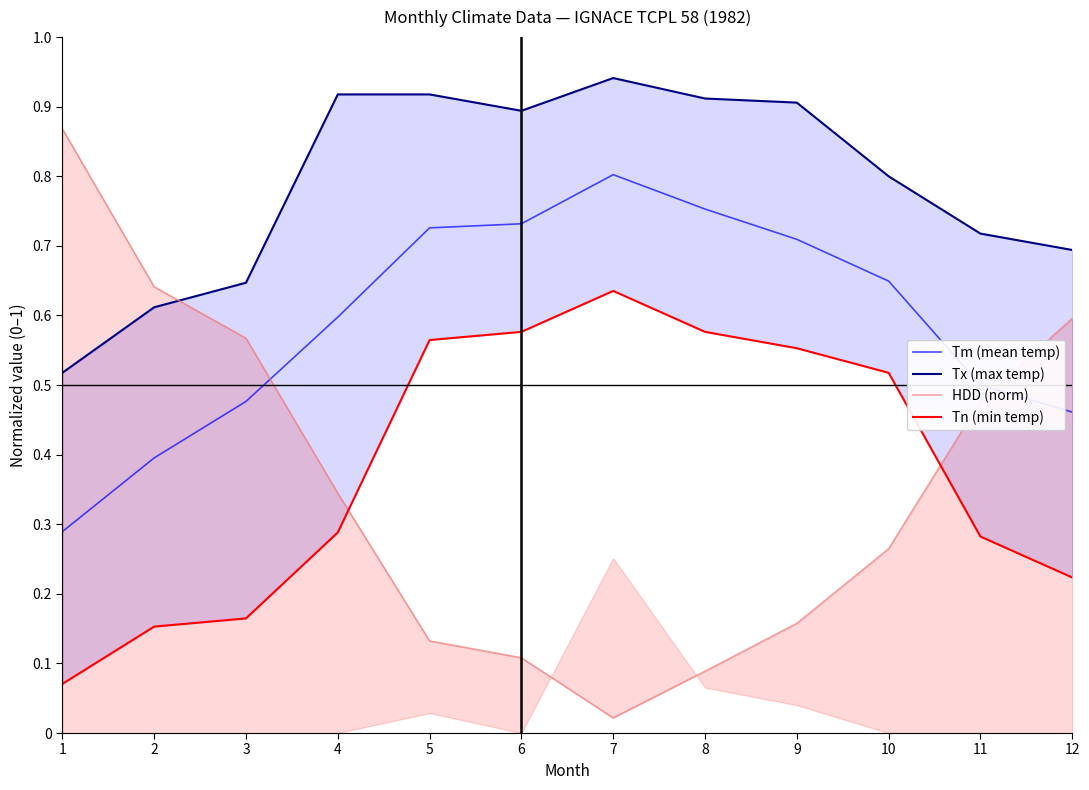

What is the sum of the Tn (min temp) values at 10 and 11?

0.8